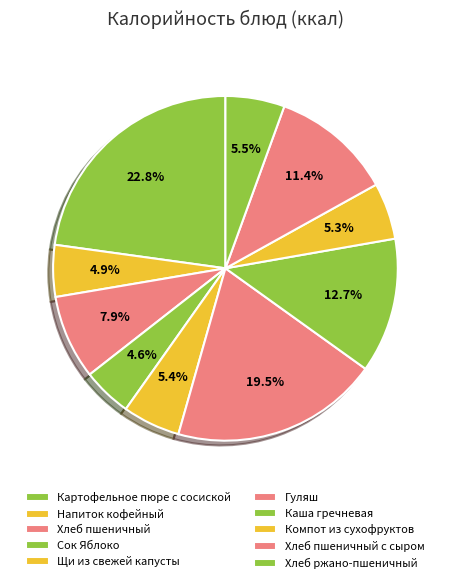

To the nearest percent, what portion does Картофельное пюре с сосиской represent?

23%